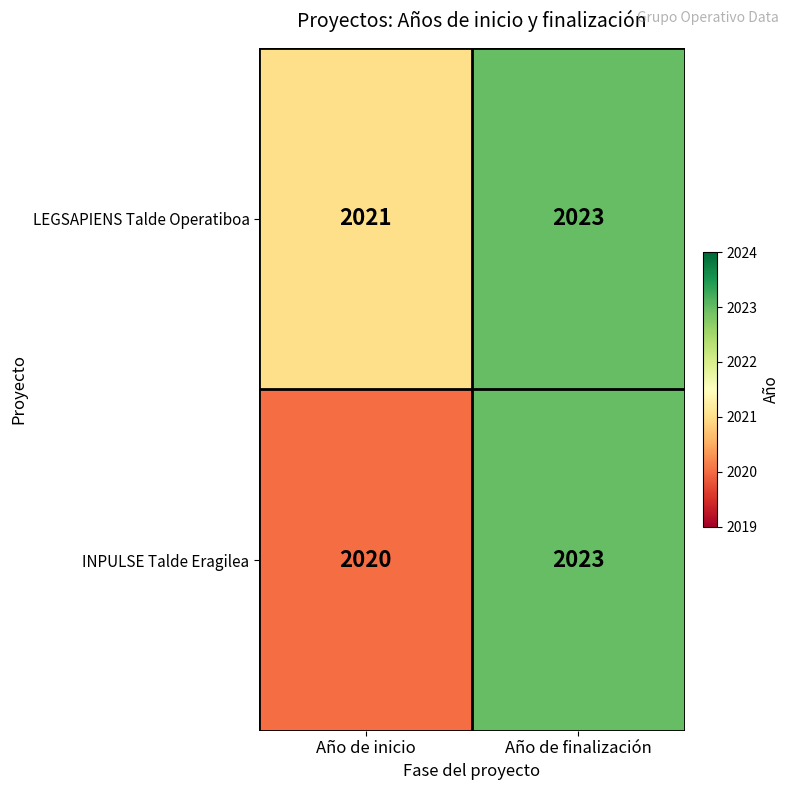

At which category is the sum across all series the highest?

Año de finalización